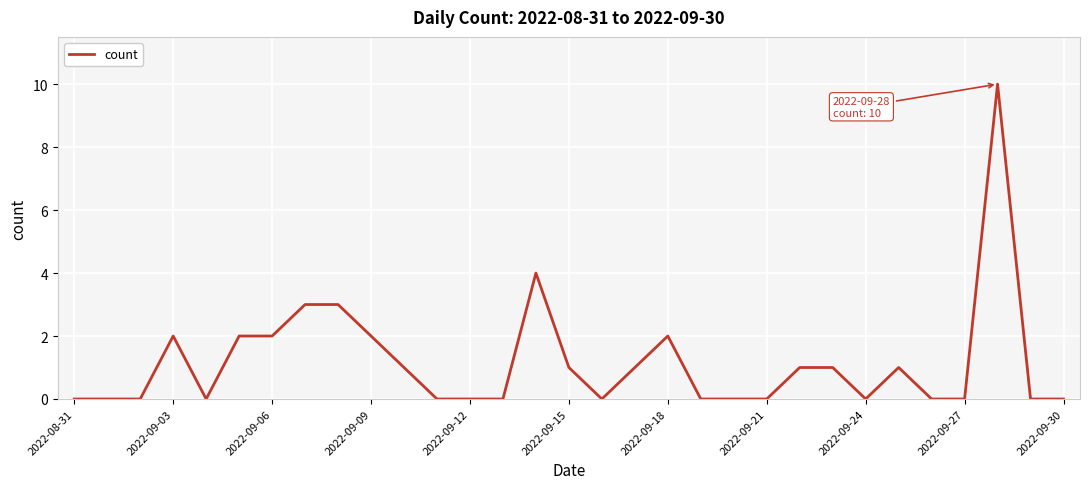

What is the greatest value displayed?

10